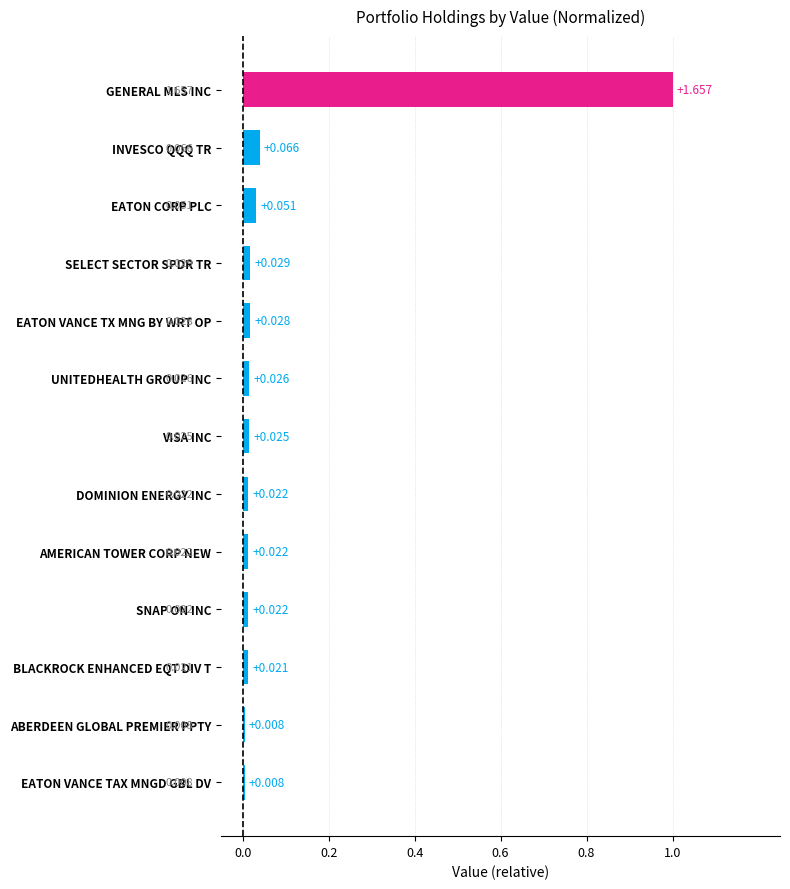

What is the label of the 12th bar from the bottom?

INVESCO QQQ TR